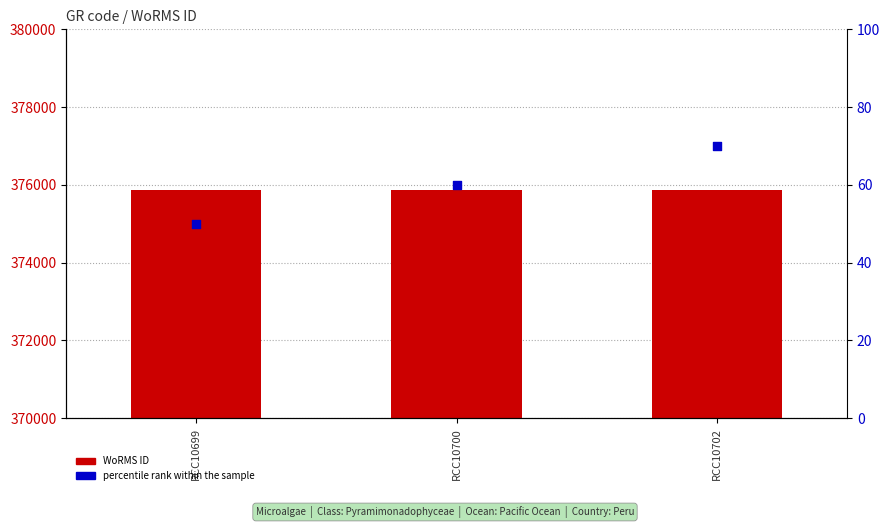

At how many categories does at least one series exceed 321307?

3